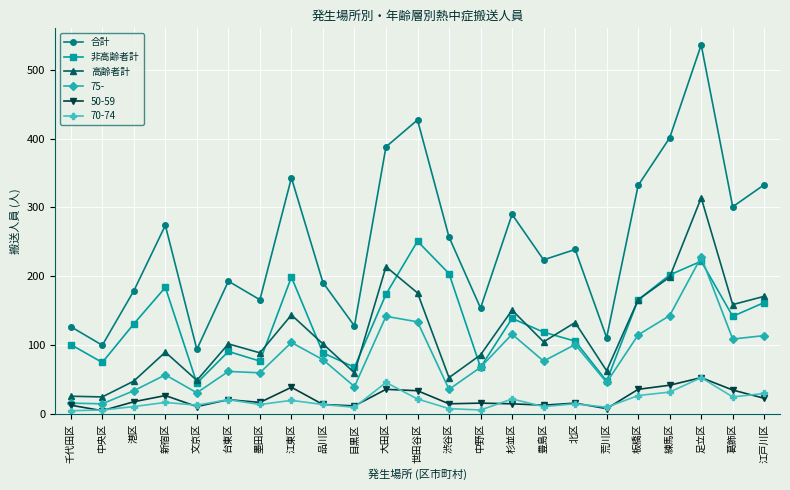

Is it true that 高齢者計 equals 25 at 中央区?

True